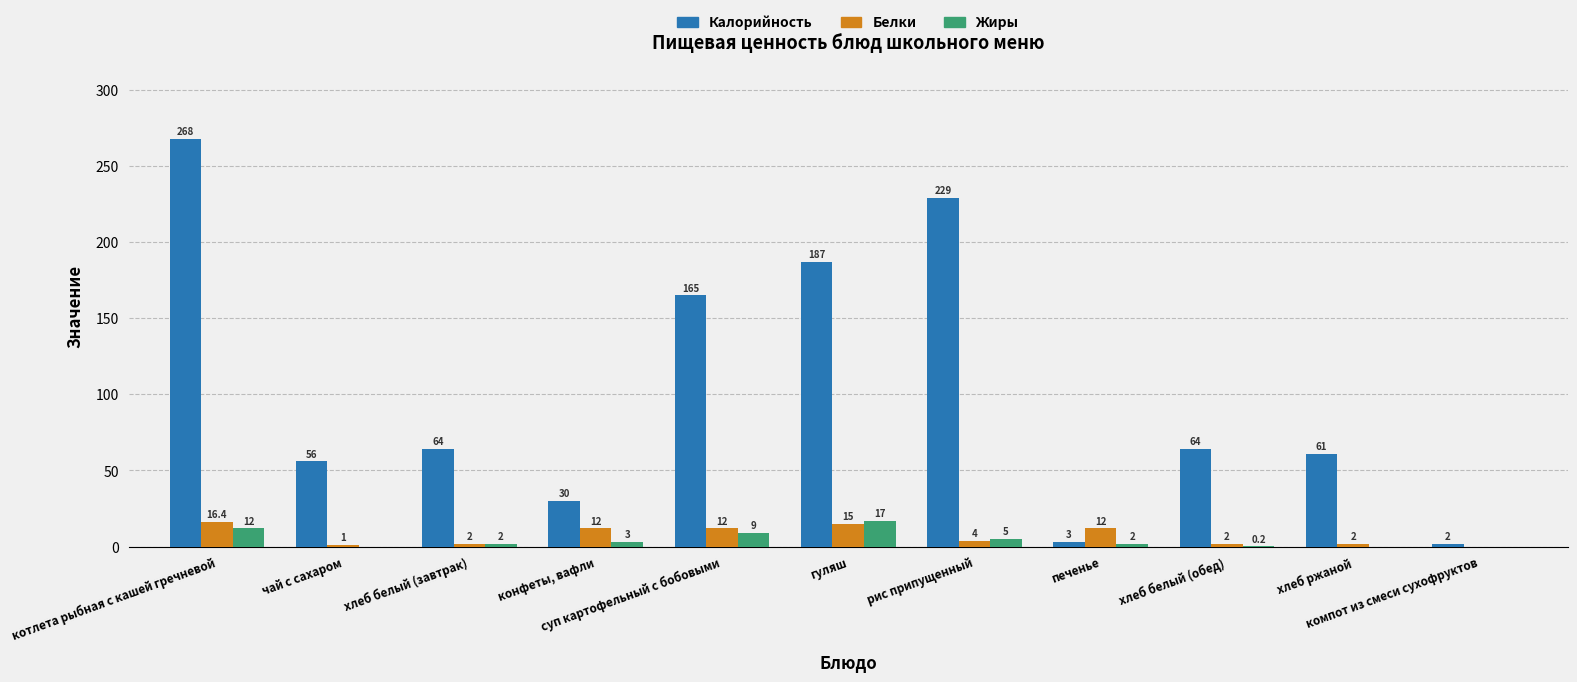

Which series changed the most between котлета рыбная с кашей гречневой and гуляш?

Калорийность